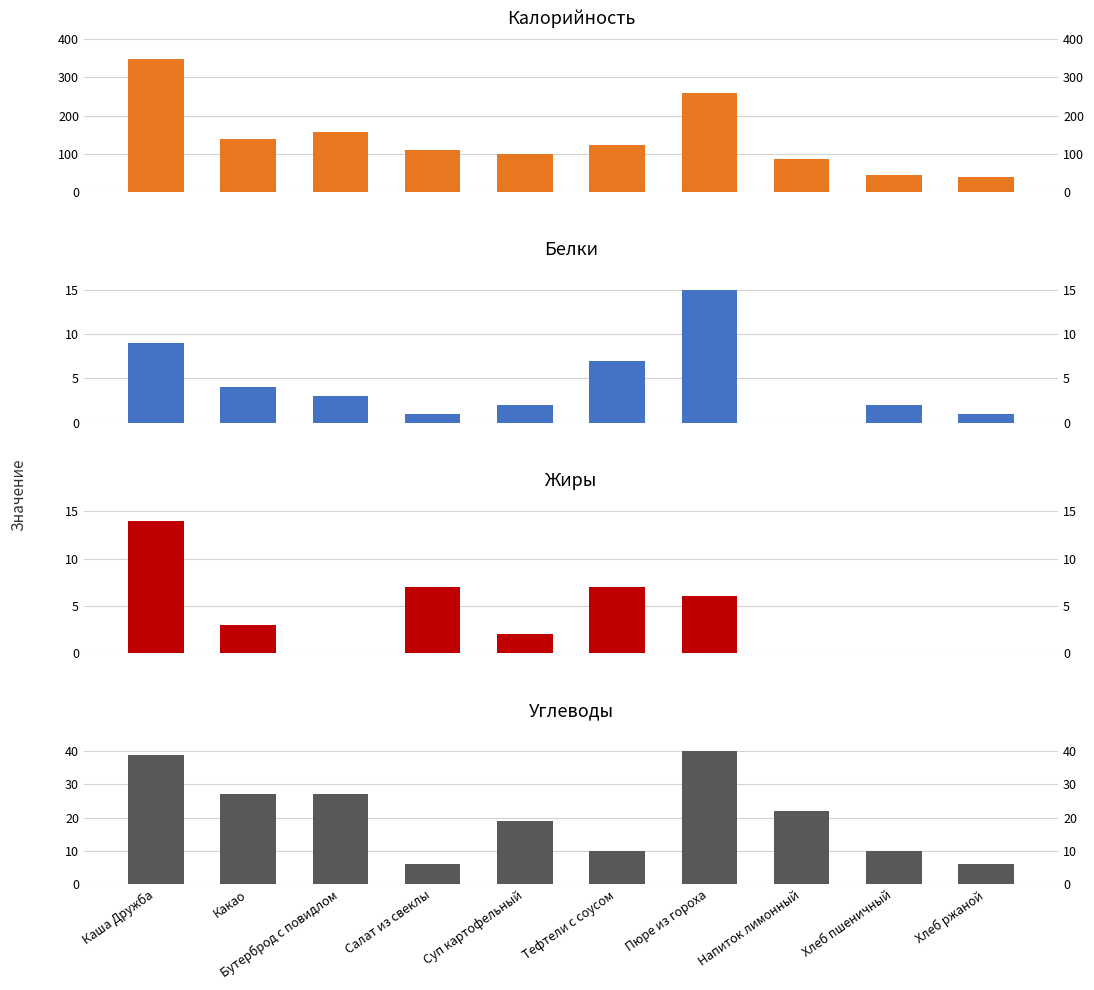

How many data points in Жиры are above 3?

4